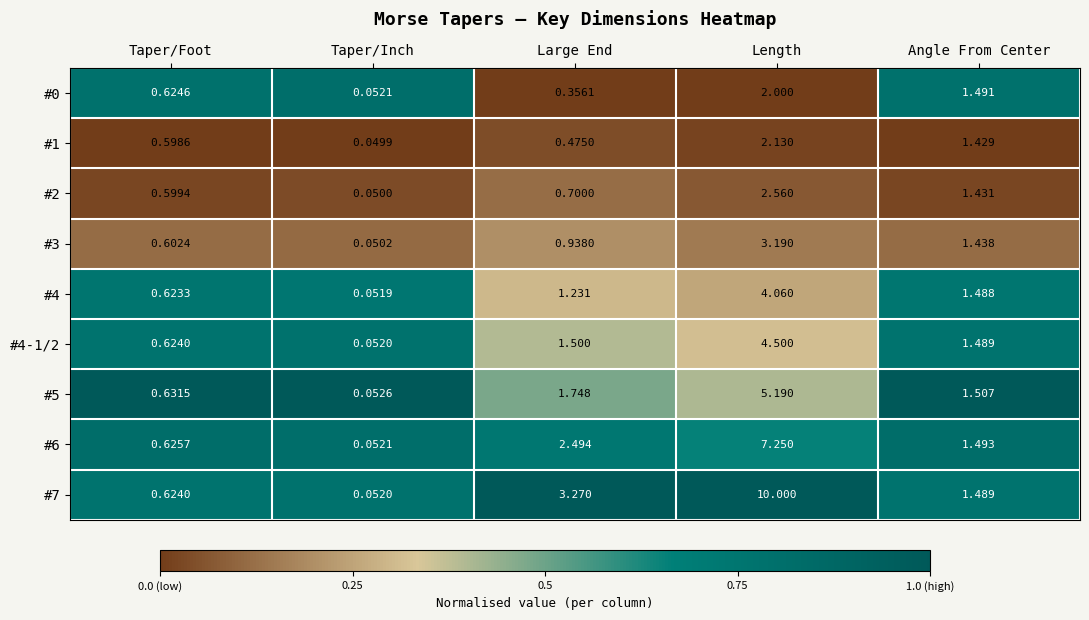

Is the value of #5 at Length greater than the value of #7 at Taper/Foot?

Yes